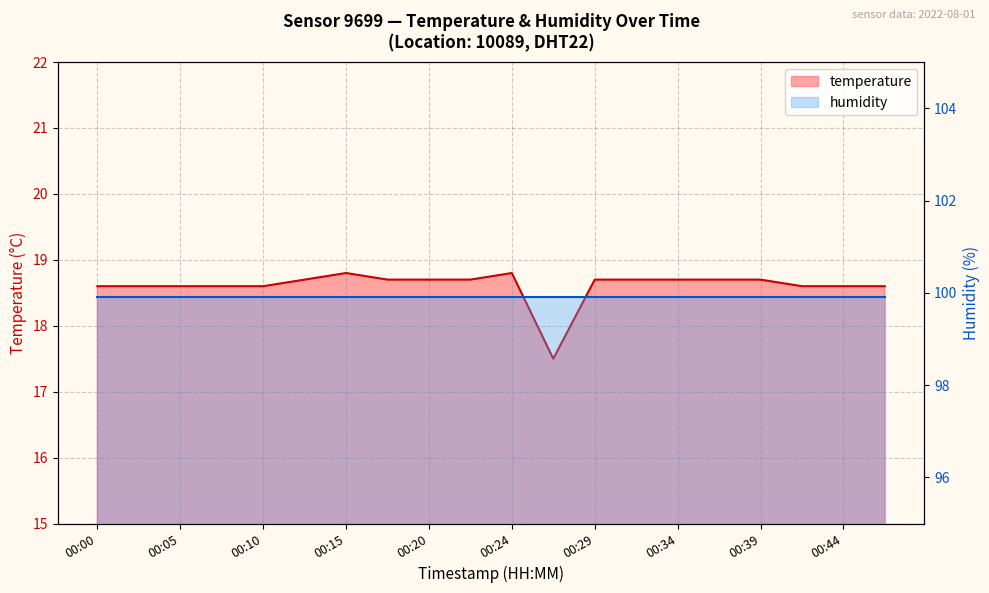

What is the value of the 14th point from the left?

18.7